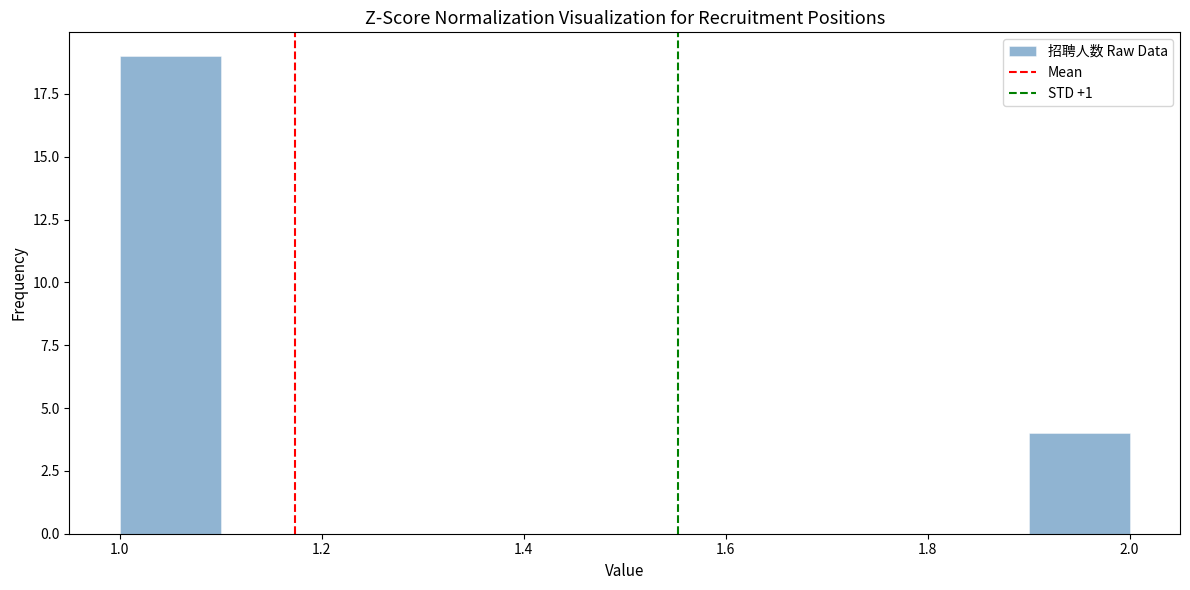

What is the height of the bar covering 1.0 to 1.1 on the x-axis? The values are not printed on the chart, so give them approximately, as read against the axis.

19